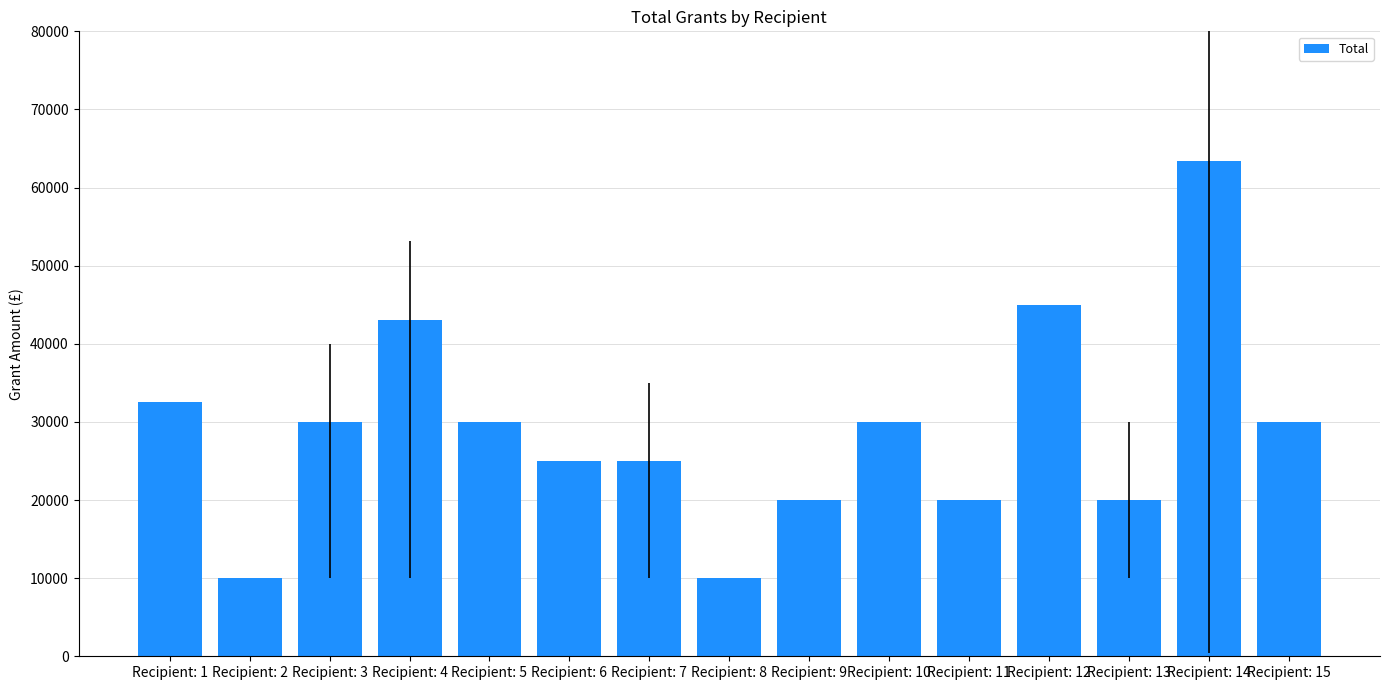

What is the average value?

28935